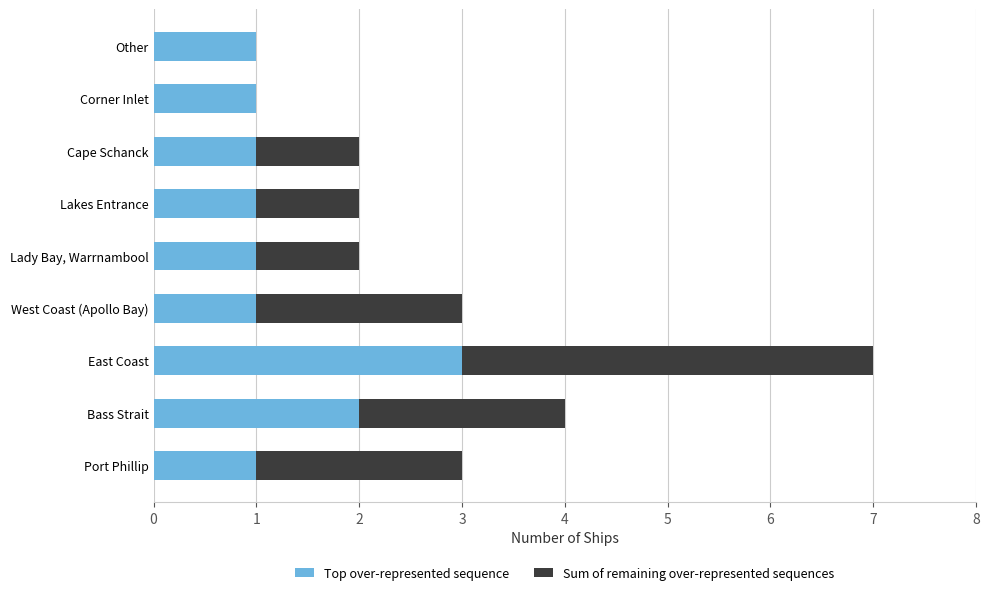

Which category has the highest value in the Top over-represented sequence series?

East Coast